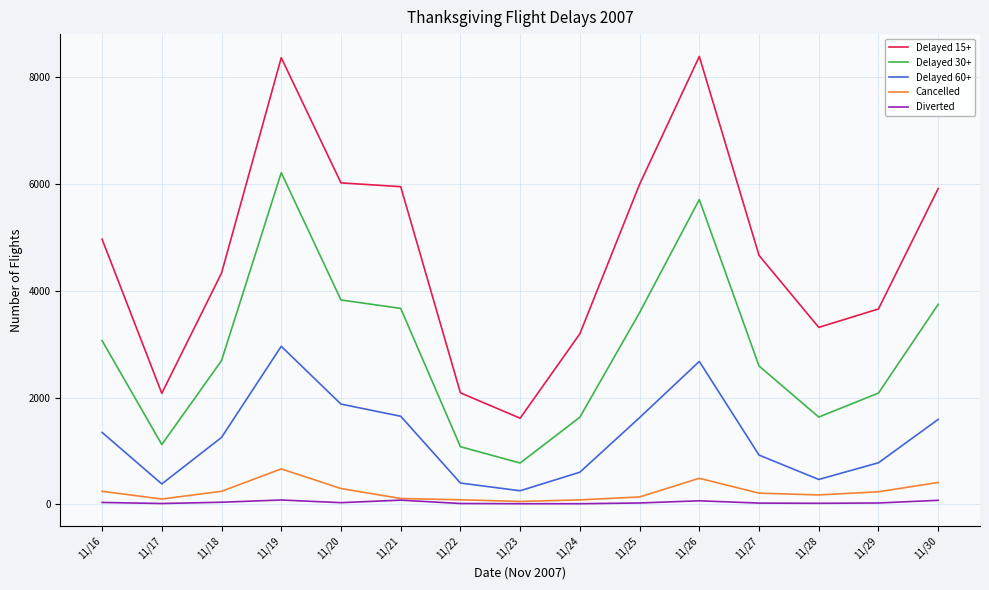

Where does the Diverted series first go above 23?

11/16